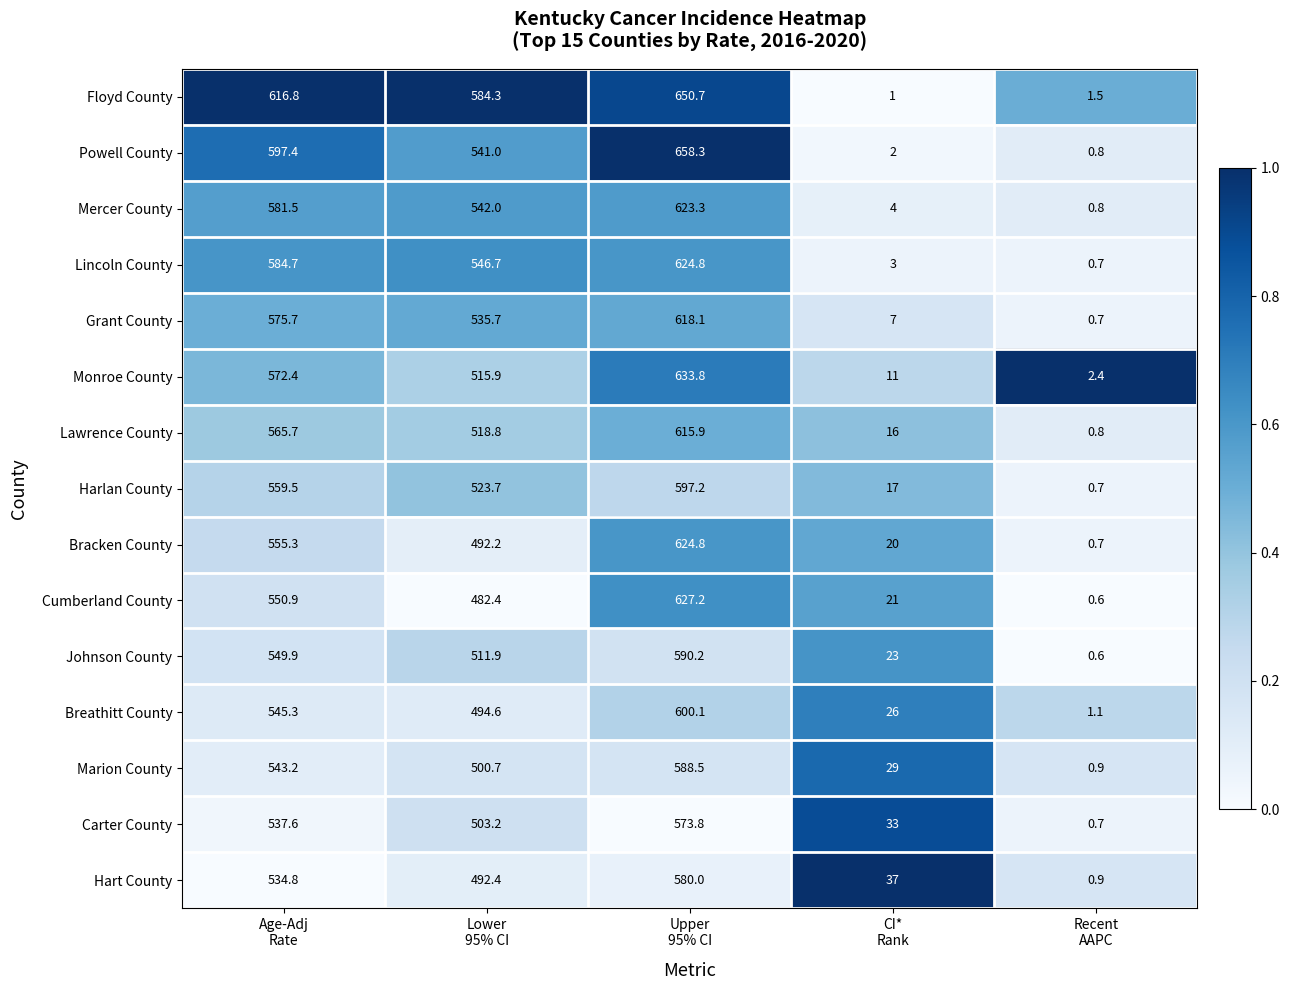

At how many categories does at least one series exceed 0?

5